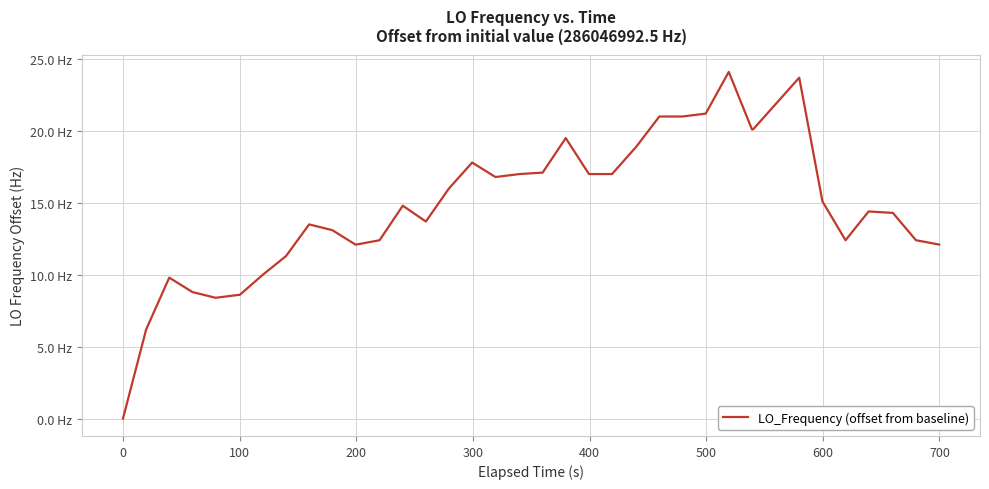

Does the chart display data point markers on the line(s)?

No